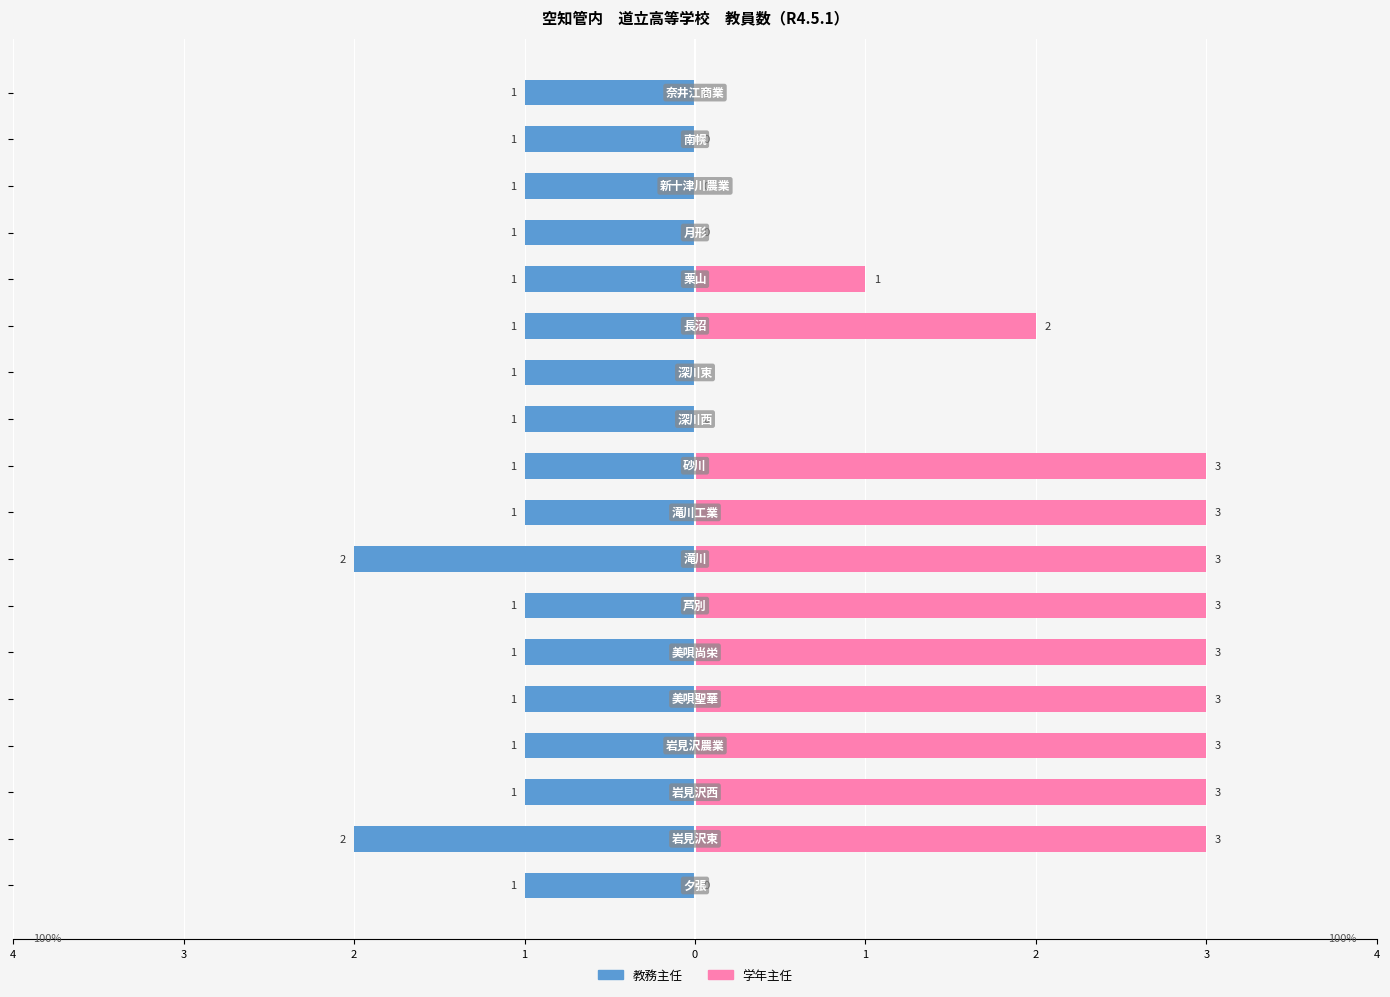

The value of 教務主任 at 1 is -1. True or false?

False